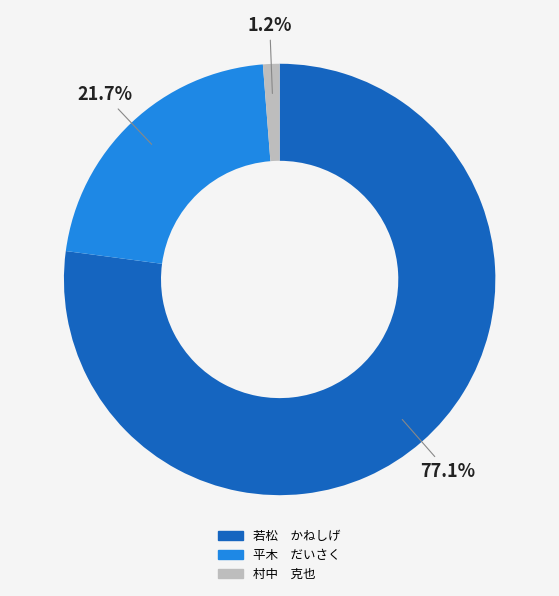

What is the largest slice in the pie chart?

若松 かねしげ